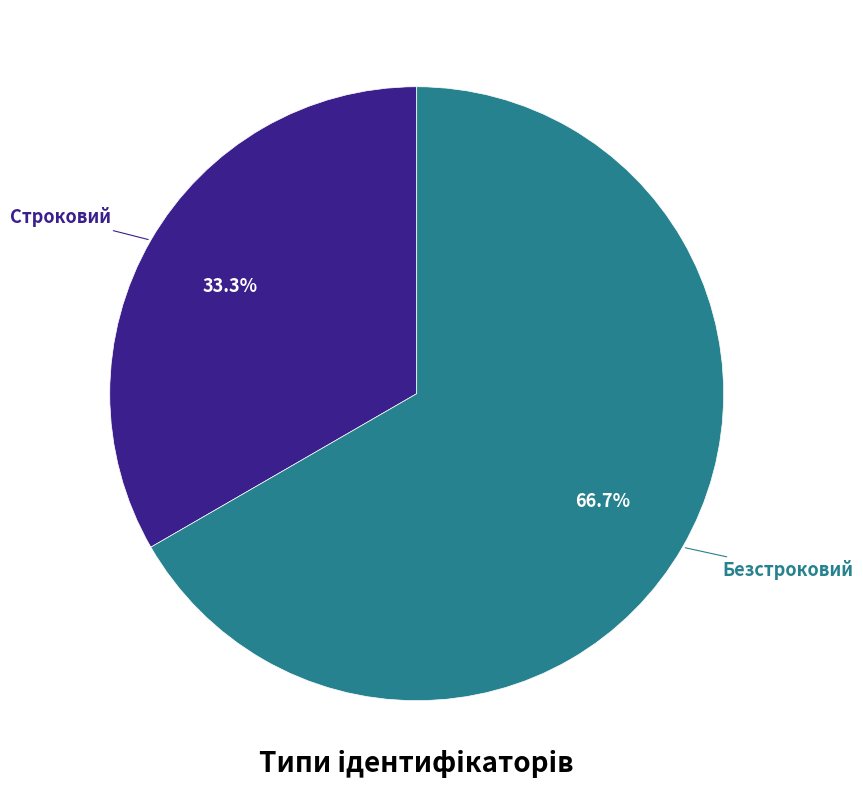

What is the ratio of the value at Безстроковий to the value at Строковий?

2.0